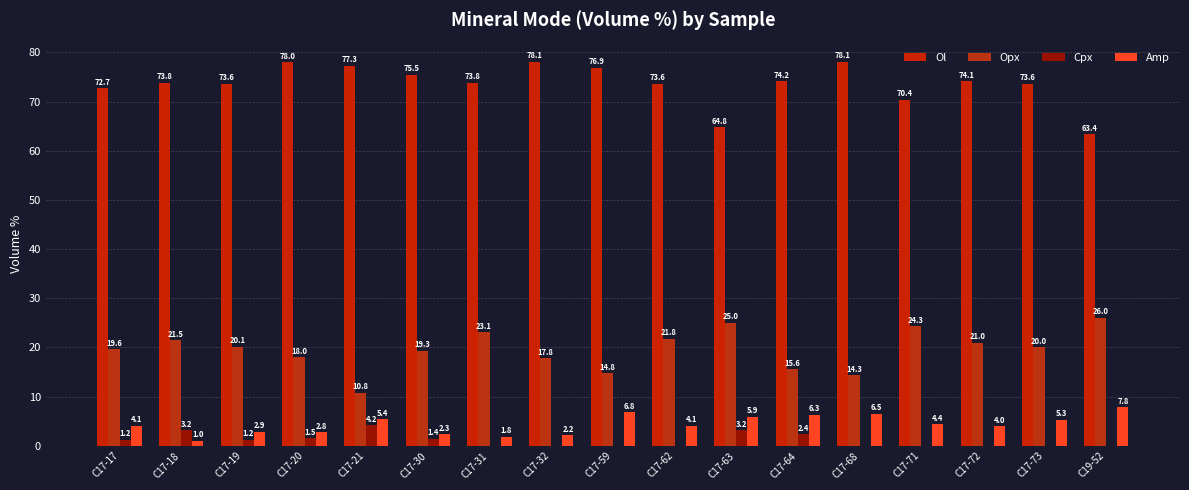

What position from the left is C17-72?

15